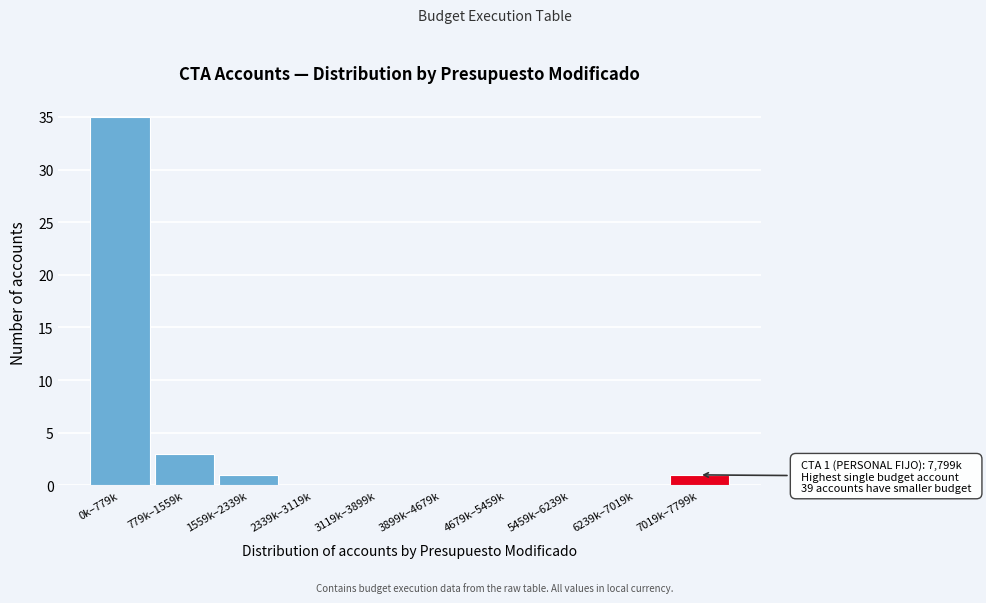

Reading left to right, what are all the values shown in this chart?

0k–779k=35	779k–1559k=3	1559k–2339k=1	2339k–3119k=0	3119k–3899k=0	3899k–4679k=0	4679k–5459k=0	5459k–6239k=0	6239k–7019k=0	7019k–7799k=1